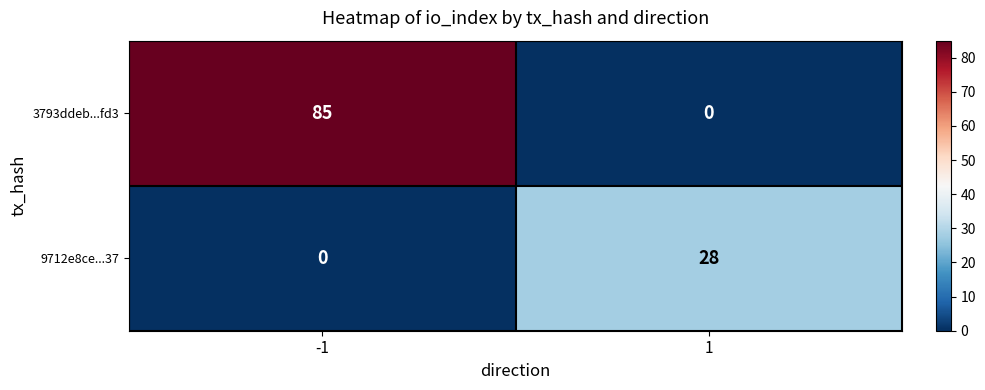

Which series has the largest total across all categories?

3793ddeb...fd3